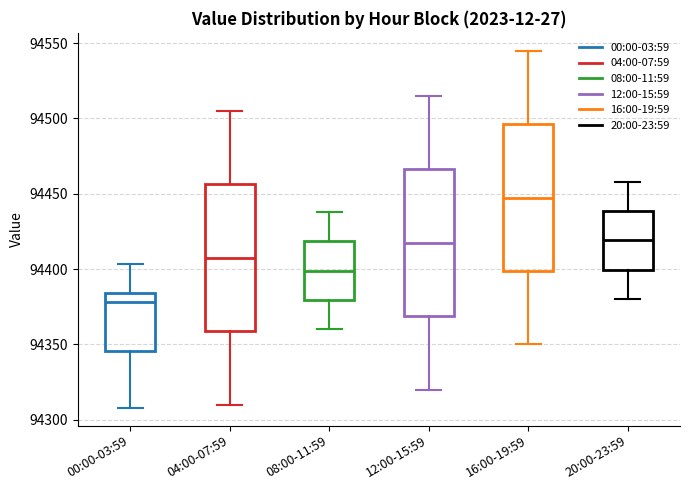

Which box's median line is the highest?

16:00-19:59